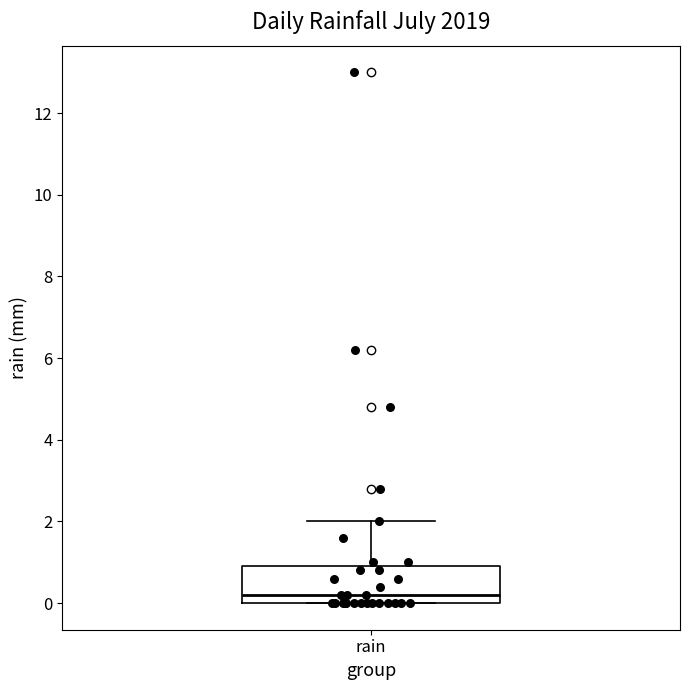

Read this box plot against the y-axis: the position of the median line, the range covered by the box, and the ends of both whiskers. The values are not printed on the chart, so give them approximately, as read against the axis.

median 0.2, box 0.0 to 1.0, whiskers 0.0 to 2.0